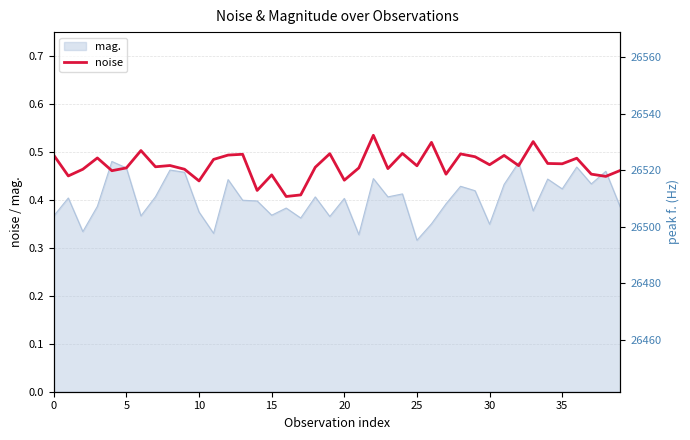

Where is the data nearest to the value 0?

16